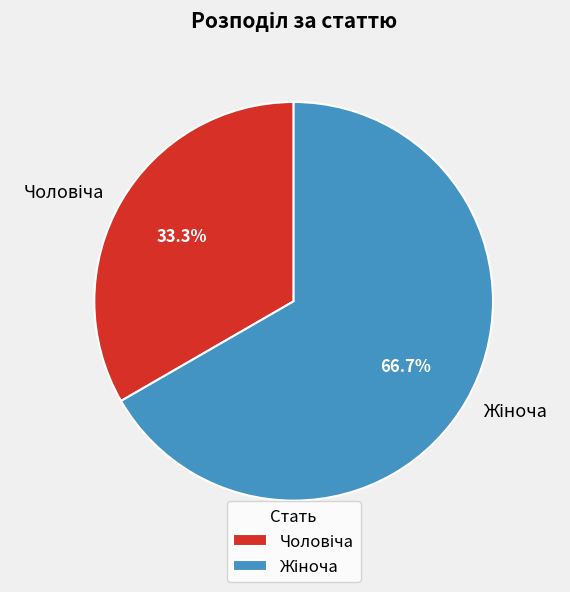

Does any single category account for the majority?

Yes